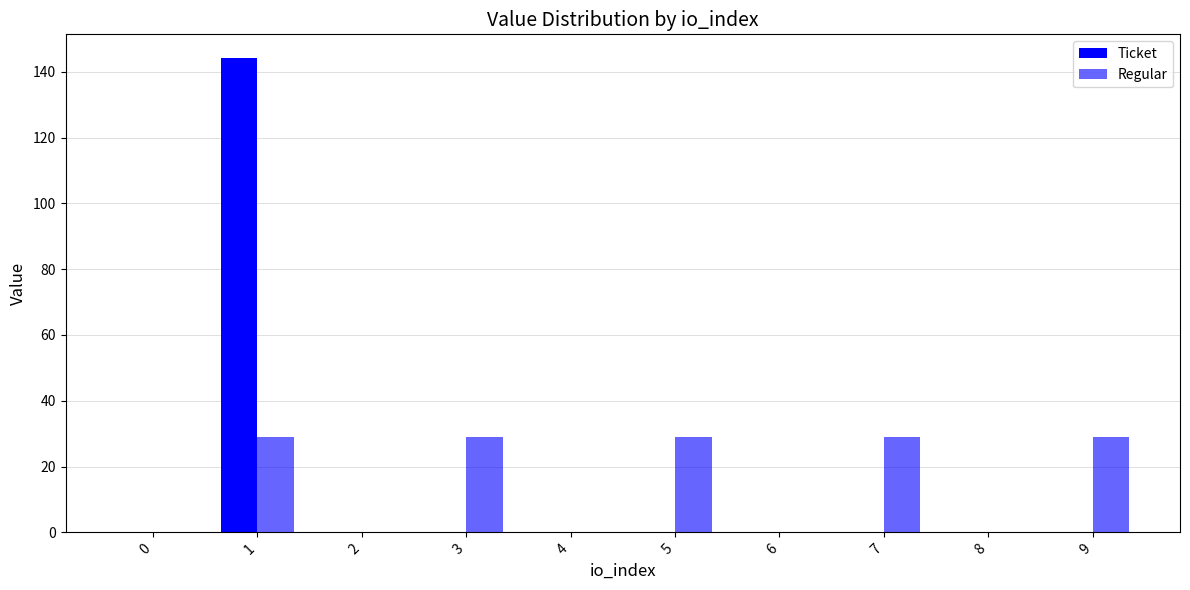

Is the value of Regular at 2 greater than the value of Ticket at 0?

No